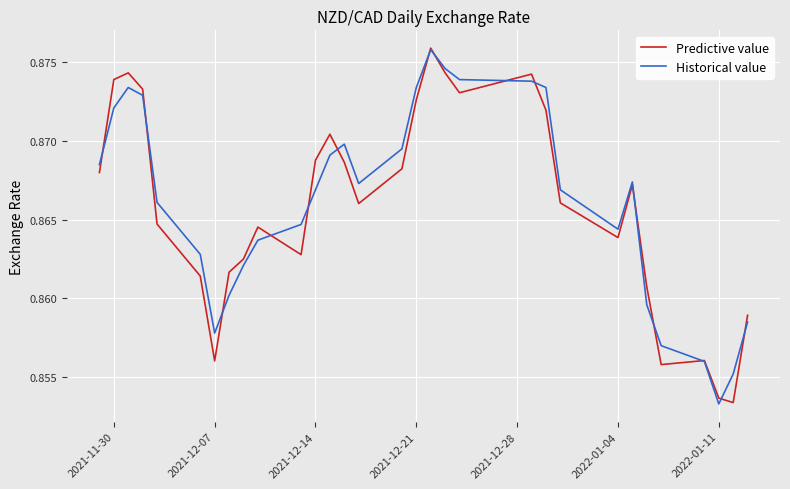

List the series in order of their peak value, highest first.

Predictive value, Historical value